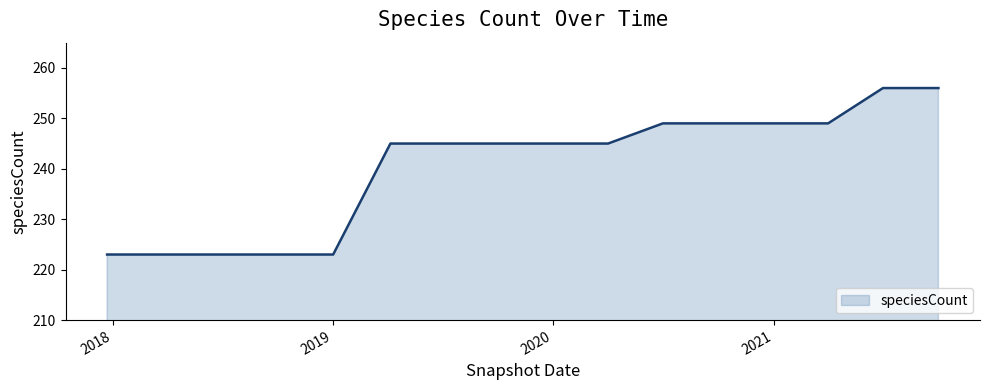

The chart shows a value of 223 at 2019. True or false?

True